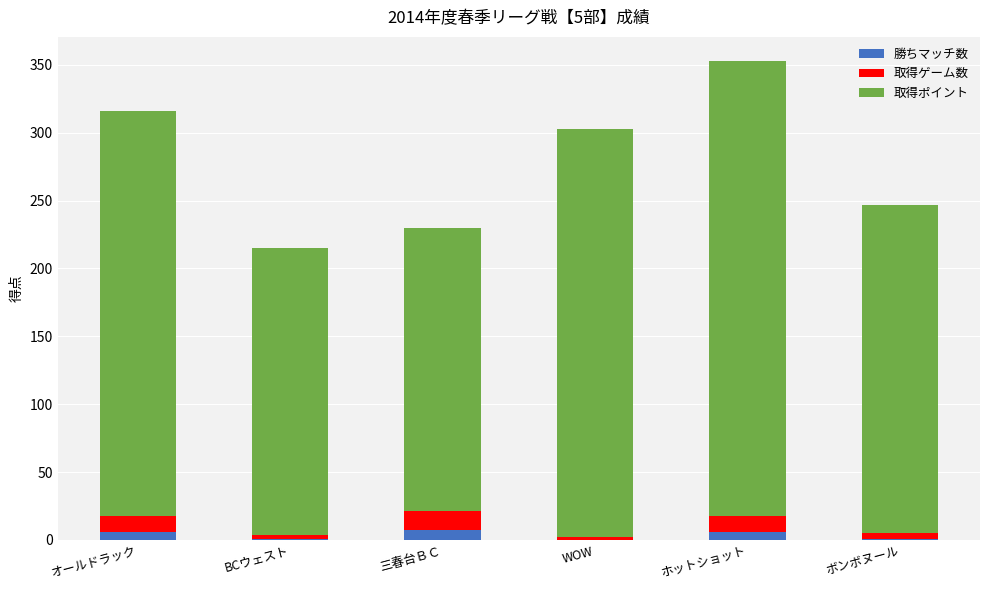

At which category is the sum across all series the highest?

ホットショット